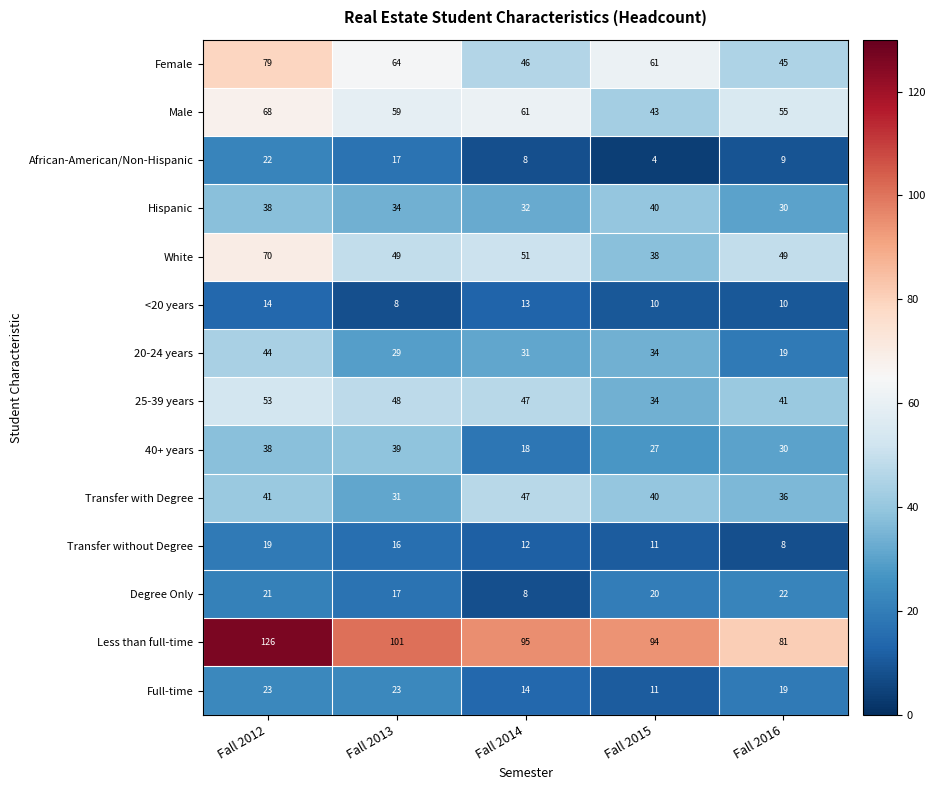

At which category is the sum across all series the highest?

Fall 2012